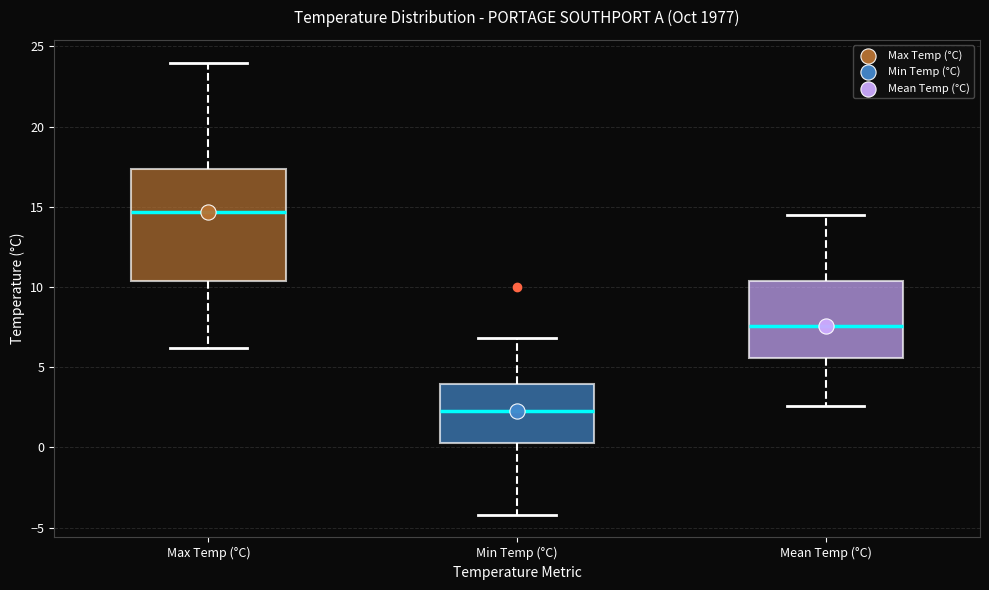

Which box has the highest median line?

Max Temp (°C)